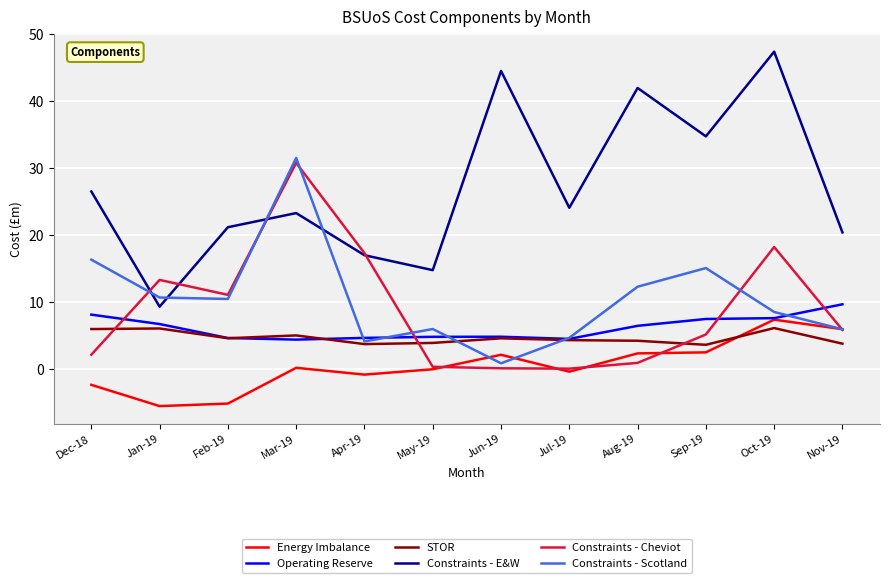

Is this an area chart (filled region under the line)?

No